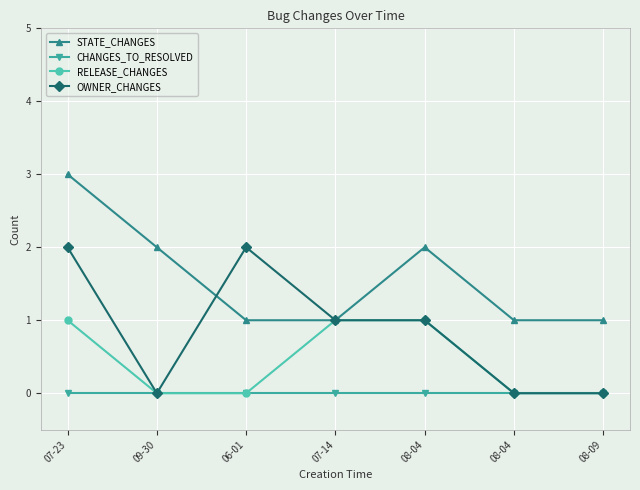

How many distinct data groups are displayed?

4